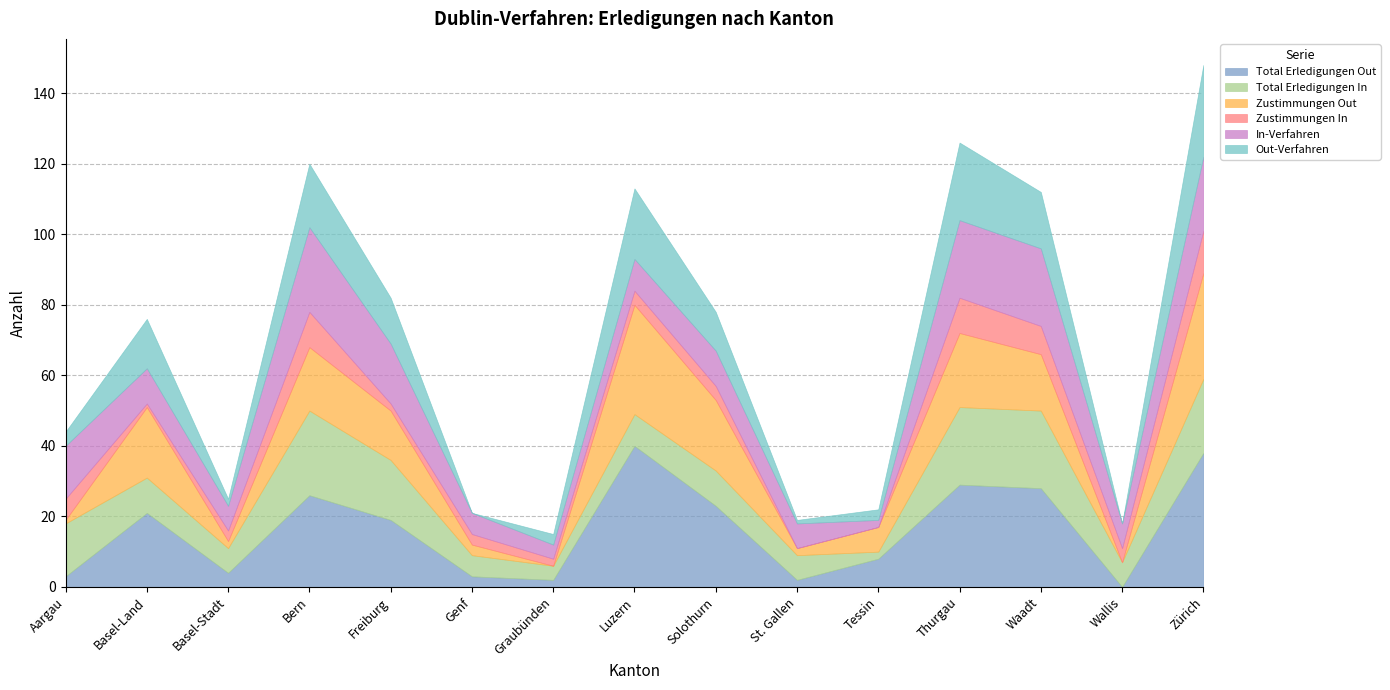

Which category has the highest value across all series?

Luzern